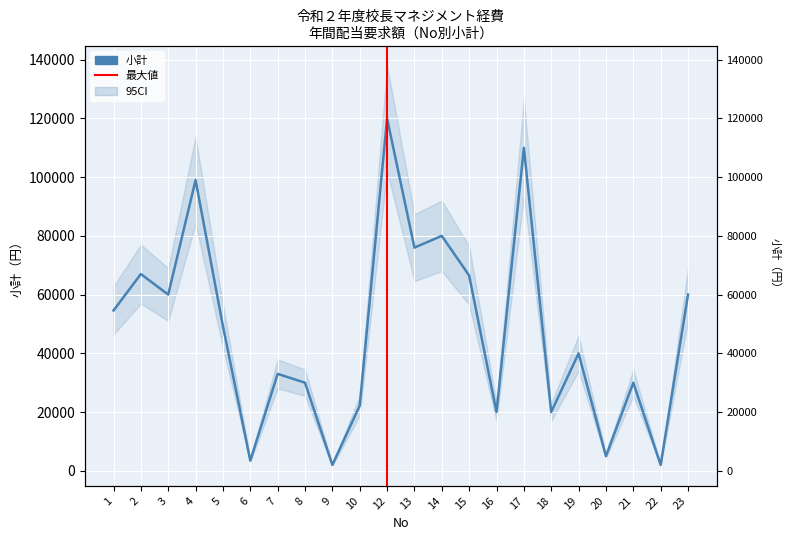

What is the sum of all values?

1050000